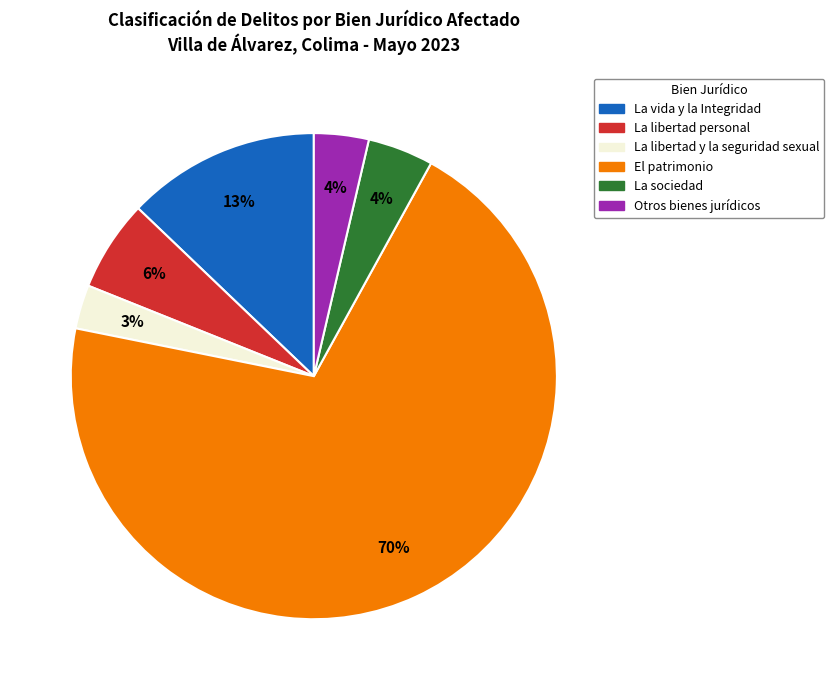

How many slices are in this pie chart?

6